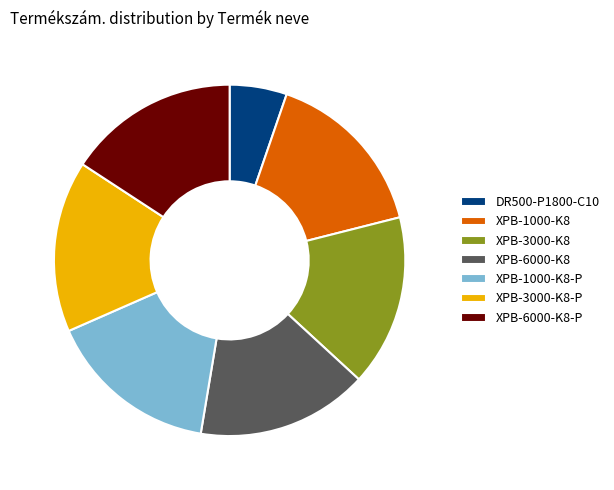

Combined, do XPB-3000-K8-P and DR500-P1800-C10 account for over 50%?

No